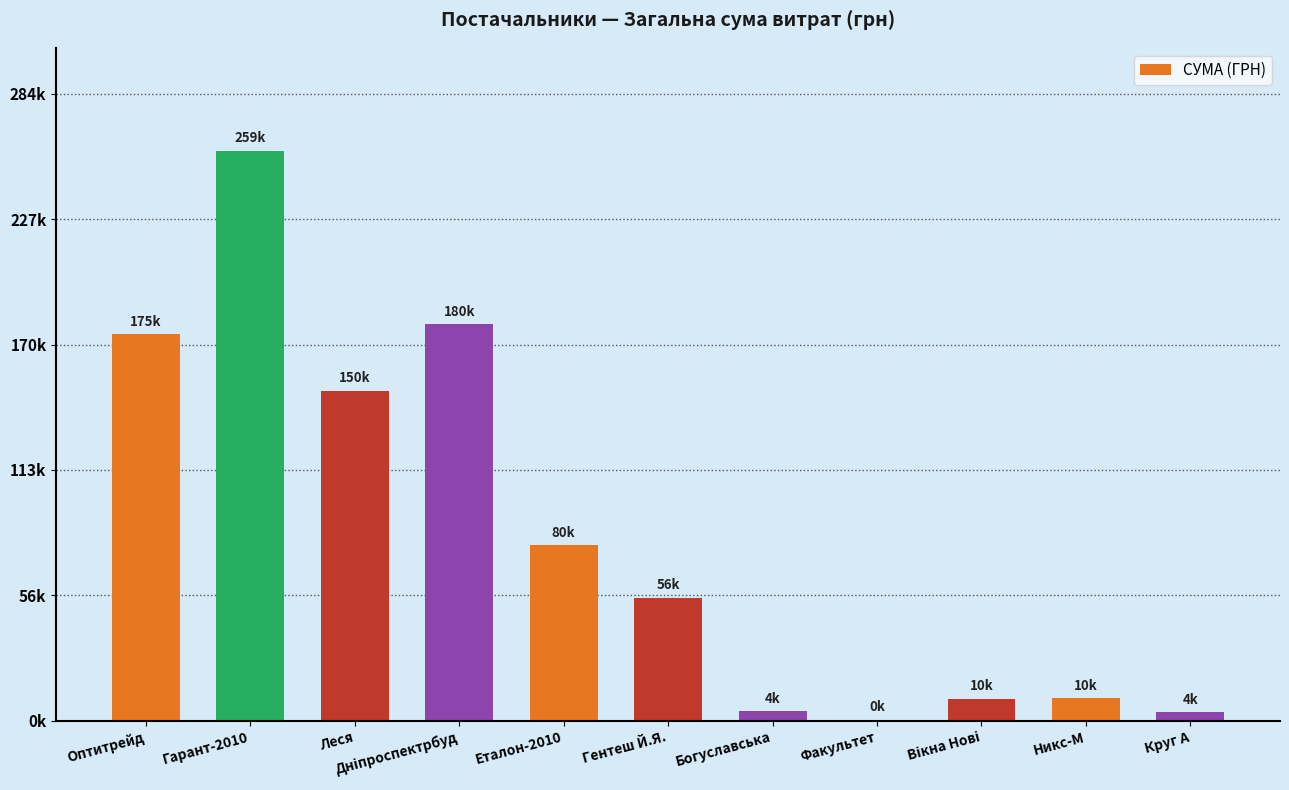

What is the value of the 6th bar from the left?

55921.0